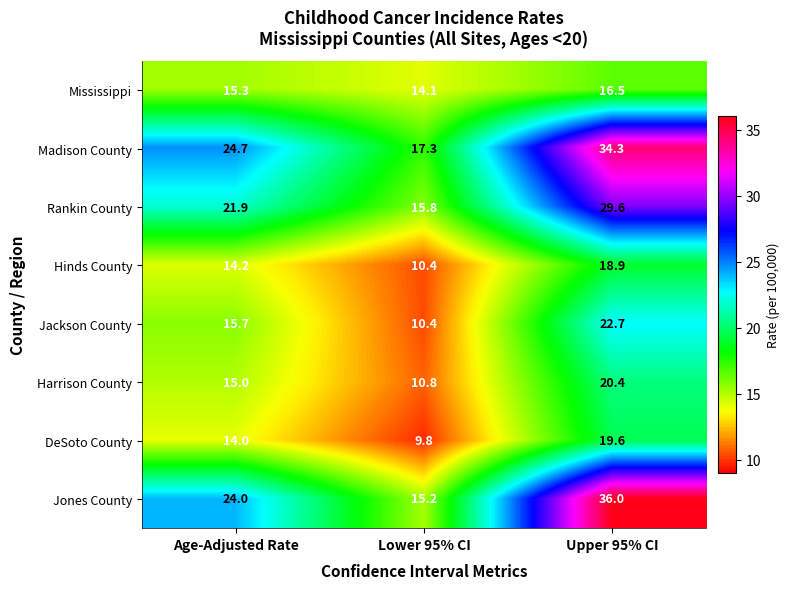

What is the maximum value shown in the chart?

36.0